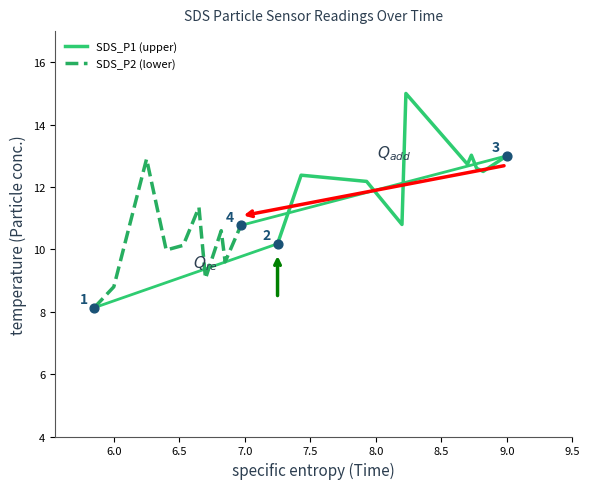

What is the total value across all series at 8.0?

24.1